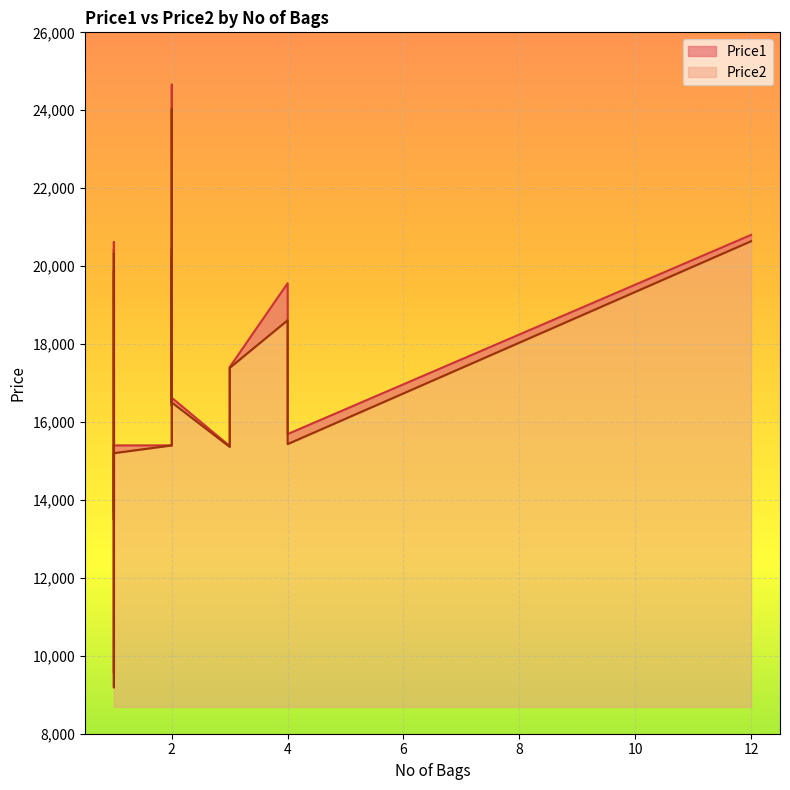

Which has a higher value, 1 or 1?

1